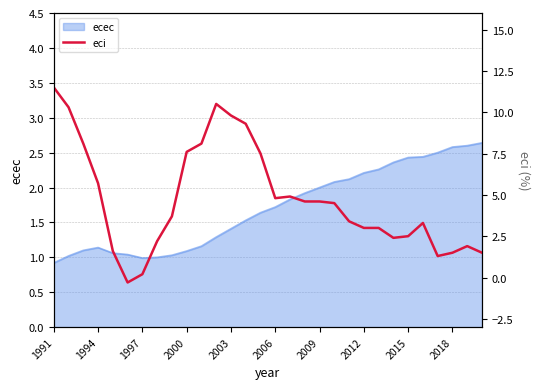

The ecec series shows 1.4 at 2000. True or false?

False